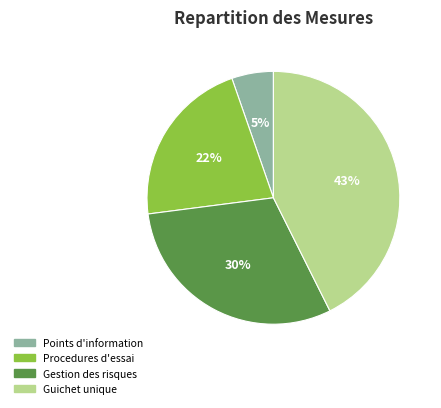

True or false: Guichet unique accounts for 43% of the total.

True